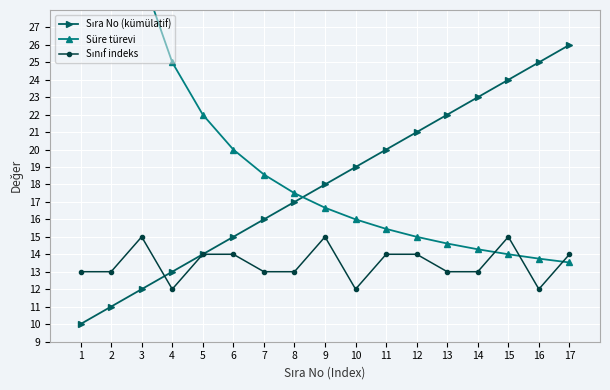

Rank the series at 2 from highest to lowest value.

Süre türevi, Sınıf indeks, Sıra No (kümülatif)